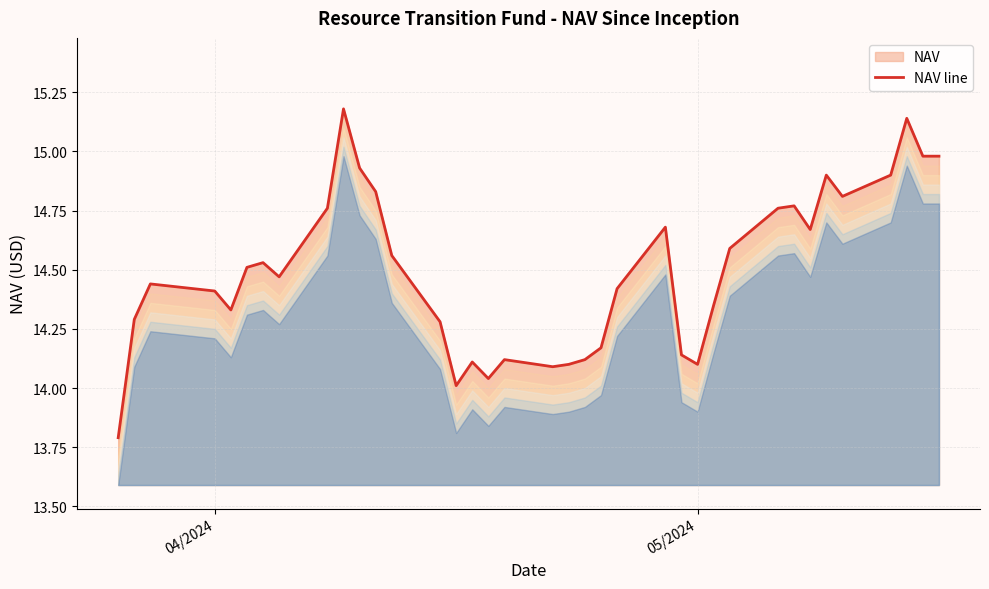

What is the greatest value displayed?

15.2